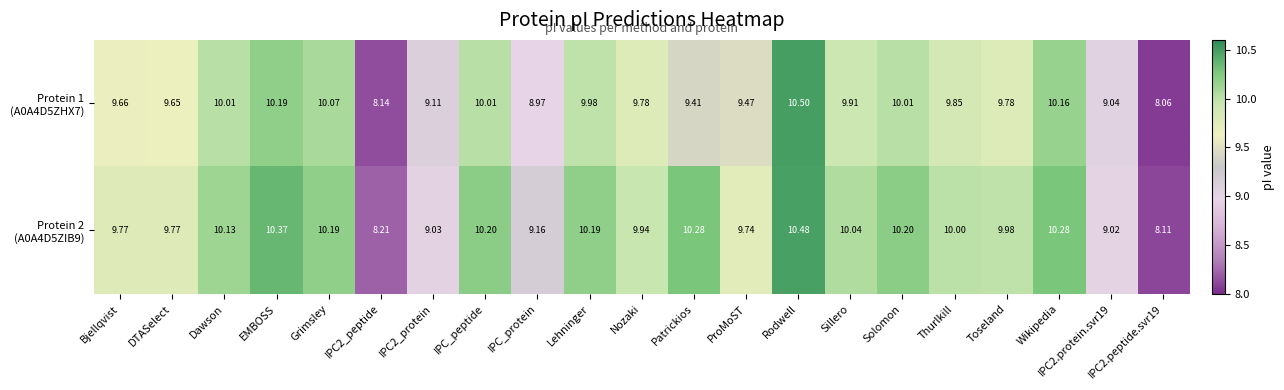

Which label corresponds to the largest value in the chart?

Rodwell